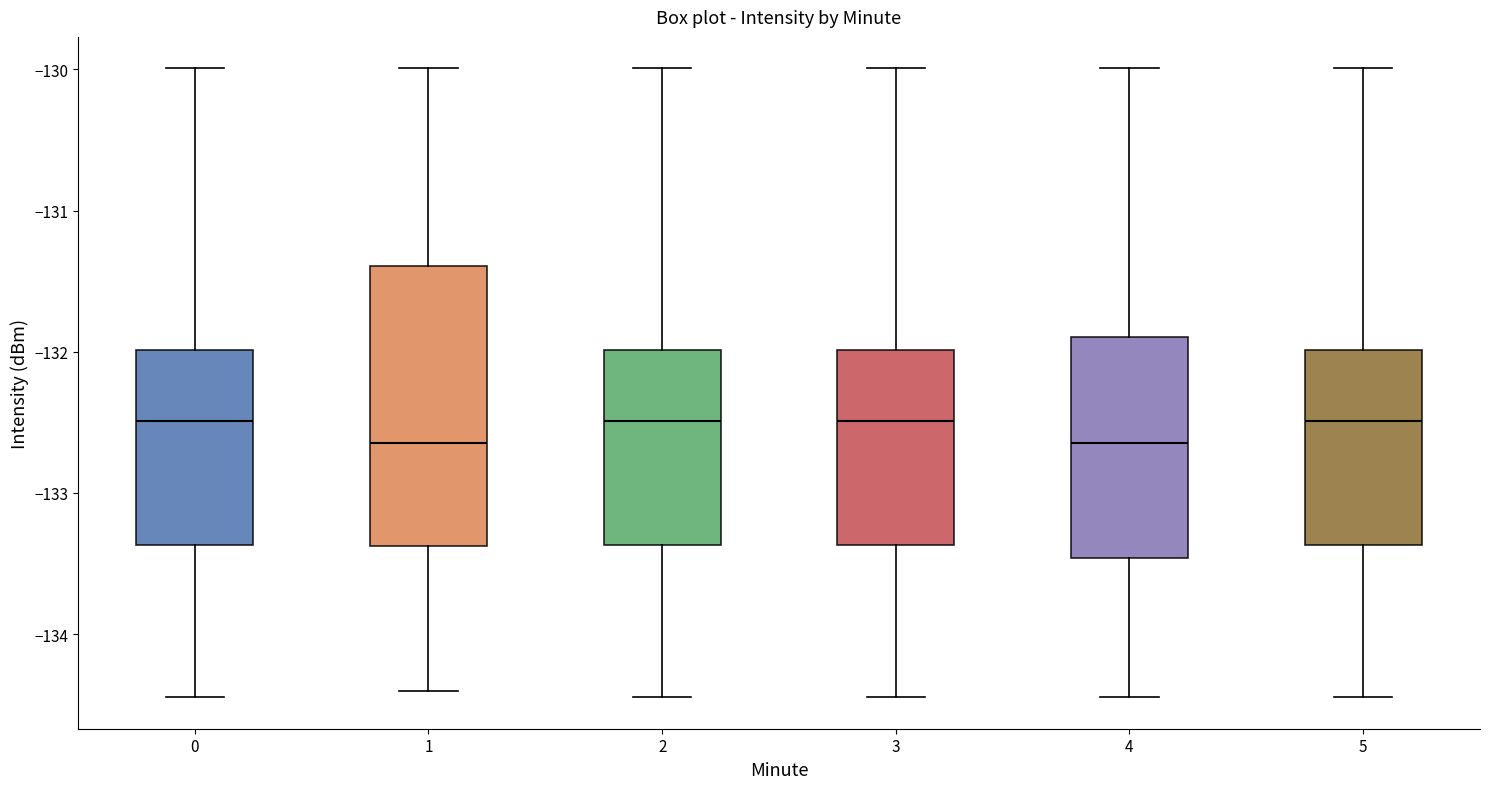

Which box is the tallest, from its lower edge to its upper edge?

1